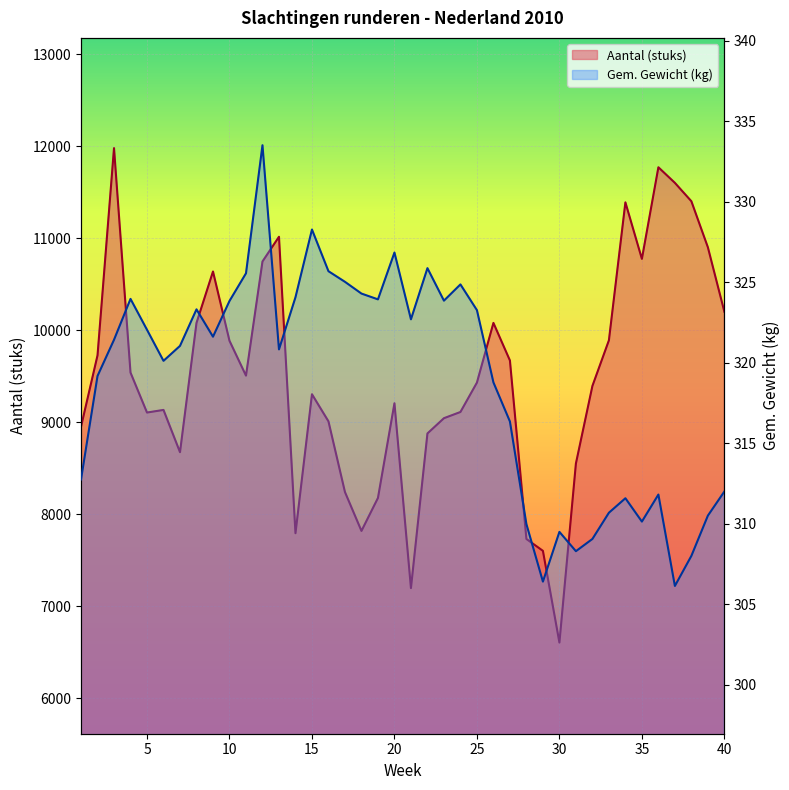

What is the difference between the highest and lowest values at 17?

7915.2